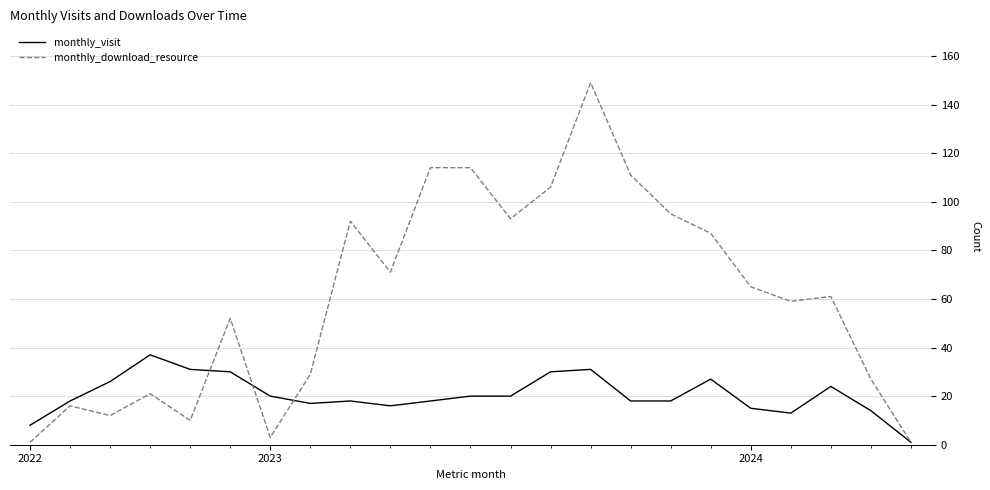

Which series has the largest range (max minus min)?

monthly_download_resource